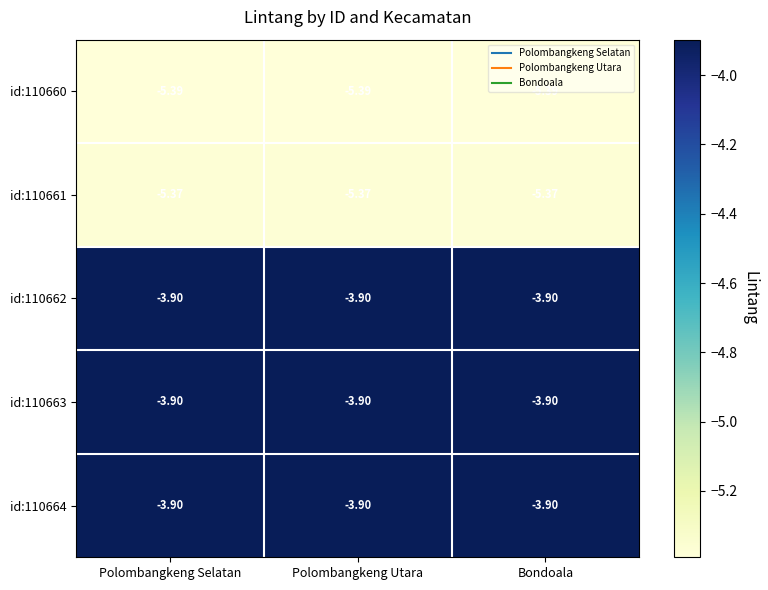

How many distinct data groups are displayed?

5